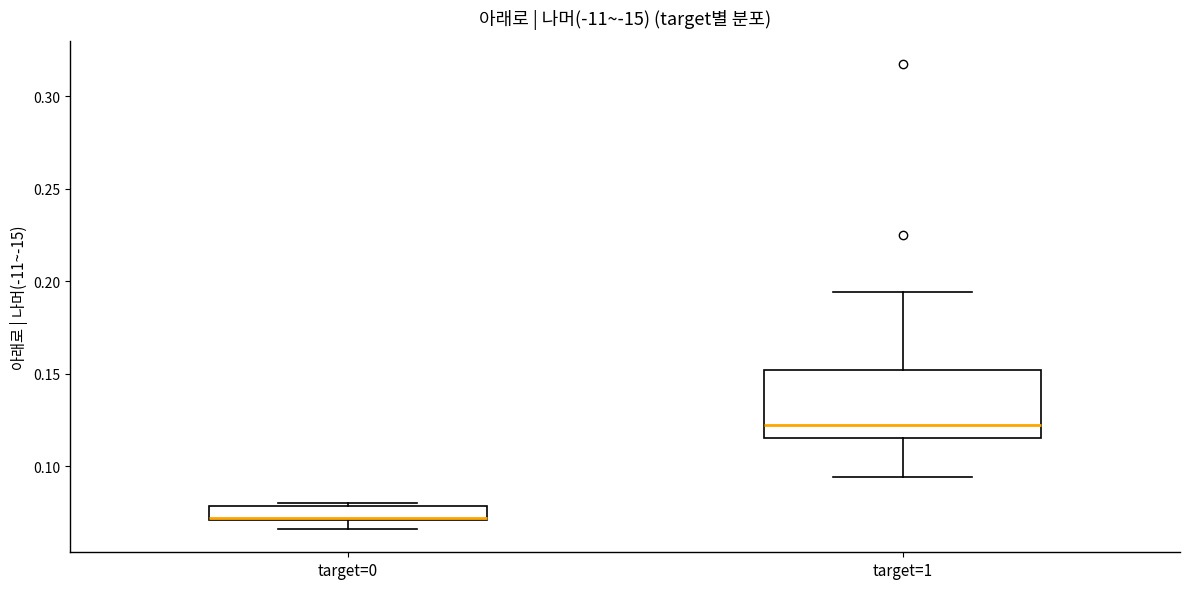

Which box has the lowest median line?

target=0